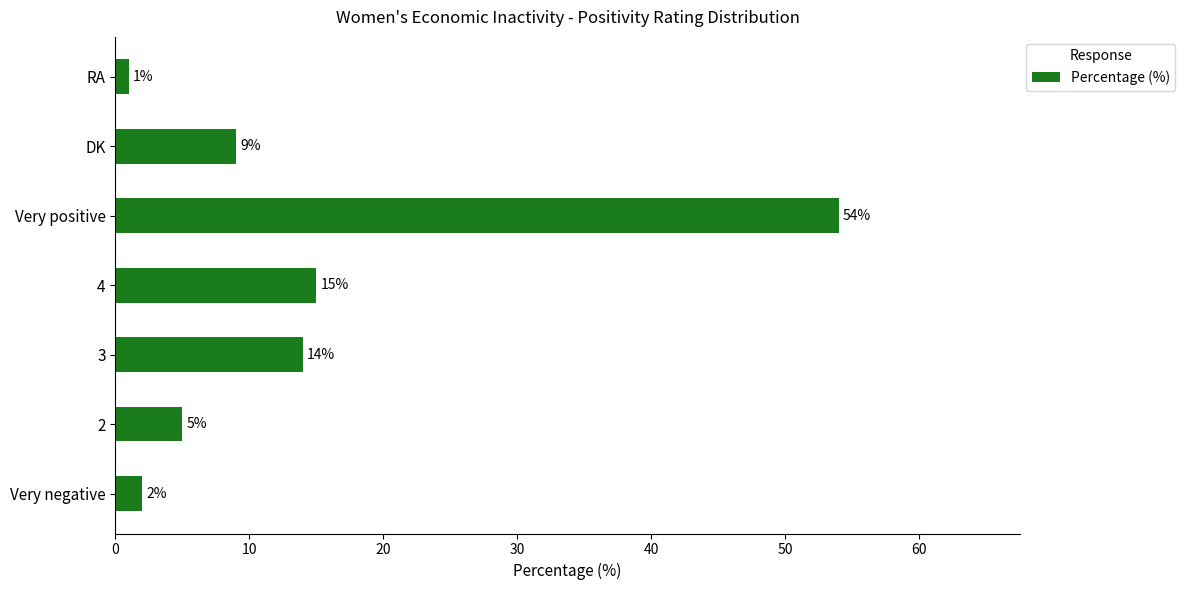

True or false: the data shows 15 at 4.

True